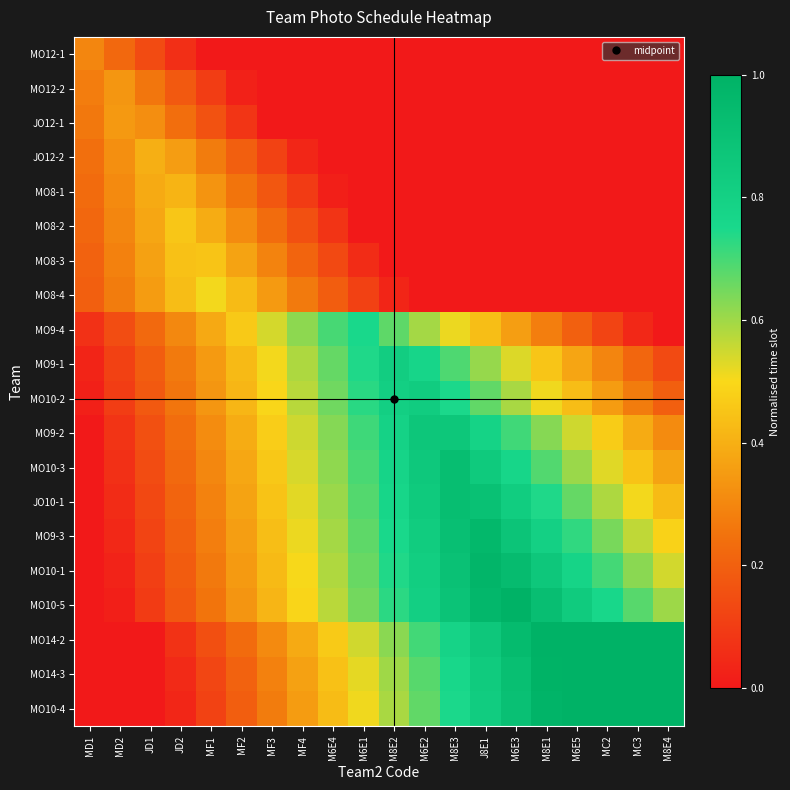

Reading right to left, what are all the values shown in this chart?

MO12-1: M8E4=0.0	MC3=0.0	MC2=0.0	M6E5=0.0	M8E1=0.0	M6E3=0.0	J8E1=0.0	M8E3=0.0	M6E2=0.0	M8E2=0.0	M6E1=0.0	M6E4=0.0	MF4=0.0	MF3=0.0	MF2=0.0	MF1=0.0	JD2=0.1	JD1=0.1	MD2=0.2	MD1=0.3
MO12-2: M8E4=0.0	MC3=0.0	MC2=0.0	M6E5=0.0	M8E1=0.0	M6E3=0.0	J8E1=0.0	M8E3=0.0	M6E2=0.0	M8E2=0.0	M6E1=0.0	M6E4=0.0	MF4=0.0	MF3=0.0	MF2=0.0	MF1=0.1	JD2=0.2	JD1=0.3	MD2=0.3	MD1=0.3
JO12-1: M8E4=0.0	MC3=0.0	MC2=0.0	M6E5=0.0	M8E1=0.0	M6E3=0.0	J8E1=0.0	M8E3=0.0	M6E2=0.0	M8E2=0.0	M6E1=0.0	M6E4=0.0	MF4=0.0	MF3=0.0	MF2=0.1	MF1=0.2	JD2=0.2	JD1=0.3	MD2=0.3	MD1=0.3
JO12-2: M8E4=0.0	MC3=0.0	MC2=0.0	M6E5=0.0	M8E1=0.0	M6E3=0.0	J8E1=0.0	M8E3=0.0	M6E2=0.0	M8E2=0.0	M6E1=0.0	M6E4=0.0	MF4=0.0	MF3=0.1	MF2=0.2	MF1=0.3	JD2=0.4	JD1=0.4	MD2=0.3	MD1=0.2
MO8-1: M8E4=0.0	MC3=0.0	MC2=0.0	M6E5=0.0	M8E1=0.0	M6E3=0.0	J8E1=0.0	M8E3=0.0	M6E2=0.0	M8E2=0.0	M6E1=0.0	M6E4=0.0	MF4=0.1	MF3=0.2	MF2=0.3	MF1=0.3	JD2=0.4	JD1=0.4	MD2=0.3	MD1=0.2
MO8-2: M8E4=0.0	MC3=0.0	MC2=0.0	M6E5=0.0	M8E1=0.0	M6E3=0.0	J8E1=0.0	M8E3=0.0	M6E2=0.0	M8E2=0.0	M6E1=0.0	M6E4=0.1	MF4=0.2	MF3=0.2	MF2=0.3	MF1=0.4	JD2=0.5	JD1=0.4	MD2=0.3	MD1=0.2
MO8-3: M8E4=0.0	MC3=0.0	MC2=0.0	M6E5=0.0	M8E1=0.0	M6E3=0.0	J8E1=0.0	M8E3=0.0	M6E2=0.0	M8E2=0.0	M6E1=0.1	M6E4=0.1	MF4=0.2	MF3=0.3	MF2=0.4	MF1=0.4	JD2=0.4	JD1=0.4	MD2=0.3	MD1=0.2
MO8-4: M8E4=0.0	MC3=0.0	MC2=0.0	M6E5=0.0	M8E1=0.0	M6E3=0.0	J8E1=0.0	M8E3=0.0	M6E2=0.0	M8E2=0.0	M6E1=0.1	M6E4=0.2	MF4=0.3	MF3=0.3	MF2=0.4	MF1=0.5	JD2=0.4	JD1=0.4	MD2=0.3	MD1=0.2
MO9-4: M8E4=0.0	MC3=0.0	MC2=0.1	M6E5=0.2	M8E1=0.3	M6E3=0.4	J8E1=0.4	M8E3=0.5	M6E2=0.6	M8E2=0.7	M6E1=0.8	M6E4=0.7	MF4=0.6	MF3=0.5	MF2=0.5	MF1=0.4	JD2=0.3	JD1=0.2	MD2=0.1	MD1=0.1
MO9-1: M8E4=0.1	MC3=0.2	MC2=0.3	M6E5=0.4	M8E1=0.5	M6E3=0.5	J8E1=0.6	M8E3=0.7	M6E2=0.8	M8E2=0.8	M6E1=0.7	M6E4=0.7	MF4=0.6	MF3=0.5	MF2=0.4	MF1=0.3	JD2=0.3	JD1=0.2	MD2=0.1	MD1=0.0
MO10-2: M8E4=0.2	MC3=0.3	MC2=0.4	M6E5=0.4	M8E1=0.5	M6E3=0.6	J8E1=0.7	M8E3=0.7	M6E2=0.8	M8E2=0.8	M6E1=0.7	M6E4=0.7	MF4=0.6	MF3=0.5	MF2=0.4	MF1=0.3	JD2=0.3	JD1=0.2	MD2=0.1	MD1=0.0
MO9-2: M8E4=0.3	MC3=0.4	MC2=0.5	M6E5=0.5	M8E1=0.6	M6E3=0.7	J8E1=0.8	M8E3=0.9	M6E2=0.9	M8E2=0.8	M6E1=0.7	M6E4=0.6	MF4=0.6	MF3=0.5	MF2=0.4	MF1=0.3	JD2=0.2	JD1=0.2	MD2=0.1	MD1=0.0
MO10-3: M8E4=0.4	MC3=0.4	MC2=0.5	M6E5=0.6	M8E1=0.7	M6E3=0.8	J8E1=0.8	M8E3=0.9	M6E2=0.9	M8E2=0.8	M6E1=0.7	M6E4=0.6	MF4=0.5	MF3=0.5	MF2=0.4	MF1=0.3	JD2=0.2	JD1=0.1	MD2=0.1	MD1=0.0
JO10-1: M8E4=0.4	MC3=0.5	MC2=0.6	M6E5=0.7	M8E1=0.7	M6E3=0.8	J8E1=0.9	M8E3=0.9	M6E2=0.8	M8E2=0.8	M6E1=0.7	M6E4=0.6	MF4=0.5	MF3=0.4	MF2=0.4	MF1=0.3	JD2=0.2	JD1=0.1	MD2=0.1	MD1=0.0
MO9-3: M8E4=0.5	MC3=0.6	MC2=0.6	M6E5=0.7	M8E1=0.8	M6E3=0.9	J8E1=1.0	M8E3=0.9	M6E2=0.8	M8E2=0.8	M6E1=0.7	M6E4=0.6	MF4=0.5	MF3=0.4	MF2=0.4	MF1=0.3	JD2=0.2	JD1=0.1	MD2=0.0	MD1=0.0
MO10-1: M8E4=0.5	MC3=0.6	MC2=0.7	M6E5=0.8	M8E1=0.9	M6E3=0.9	J8E1=1.0	M8E3=0.9	M6E2=0.8	M8E2=0.7	M6E1=0.7	M6E4=0.6	MF4=0.5	MF3=0.4	MF2=0.3	MF1=0.3	JD2=0.2	JD1=0.1	MD2=0.0	MD1=0.0
MO10-5: M8E4=0.6	MC3=0.7	MC2=0.8	M6E5=0.8	M8E1=0.9	M6E3=1.0	J8E1=1.0	M8E3=0.9	M6E2=0.8	M8E2=0.7	M6E1=0.7	M6E4=0.6	MF4=0.5	MF3=0.4	MF2=0.3	MF1=0.3	JD2=0.2	JD1=0.1	MD2=0.0	MD1=0.0
MO14-2: M8E4=1.0	MC3=1.0	MC2=1.0	M6E5=1.0	M8E1=1.0	M6E3=0.9	J8E1=0.9	M8E3=0.8	M6E2=0.7	M8E2=0.6	M6E1=0.5	M6E4=0.5	MF4=0.4	MF3=0.3	MF2=0.2	MF1=0.2	JD2=0.1	JD1=0.0	MD2=0.0	MD1=0.0
MO14-3: M8E4=1.0	MC3=1.0	MC2=1.0	M6E5=1.0	M8E1=1.0	M6E3=0.9	J8E1=0.8	M8E3=0.8	M6E2=0.7	M8E2=0.6	M6E1=0.5	M6E4=0.4	MF4=0.4	MF3=0.3	MF2=0.2	MF1=0.1	JD2=0.0	JD1=0.0	MD2=0.0	MD1=0.0
MO10-4: M8E4=1.0	MC3=1.0	MC2=1.0	M6E5=1.0	M8E1=1.0	M6E3=0.9	J8E1=0.8	M8E3=0.7	M6E2=0.7	M8E2=0.6	M6E1=0.5	M6E4=0.4	MF4=0.4	MF3=0.3	MF2=0.2	MF1=0.1	JD2=0.0	JD1=0.0	MD2=0.0	MD1=0.0